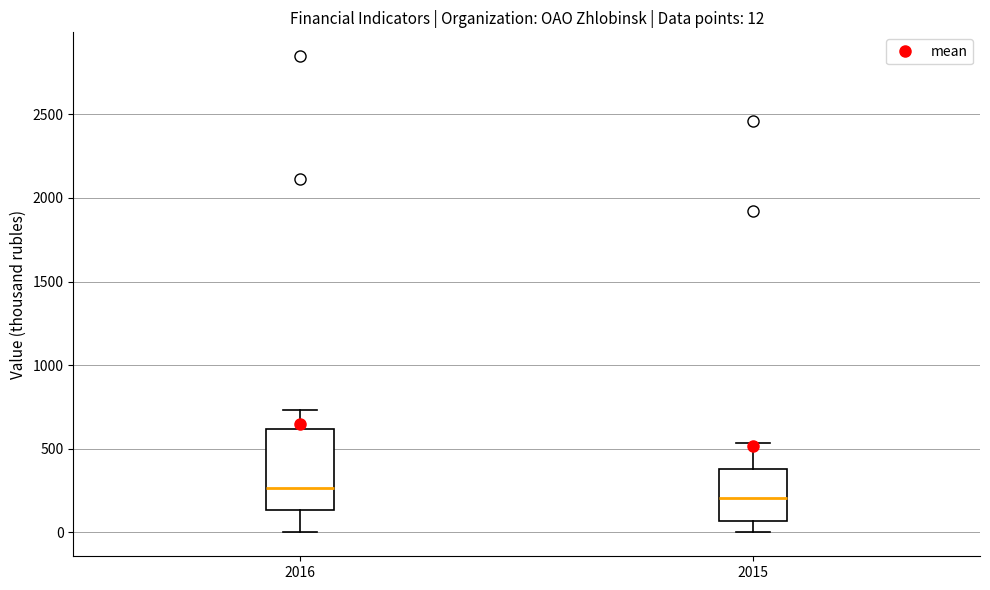

Comparing the boxes themselves (not the whiskers), which one is the tallest?

2016